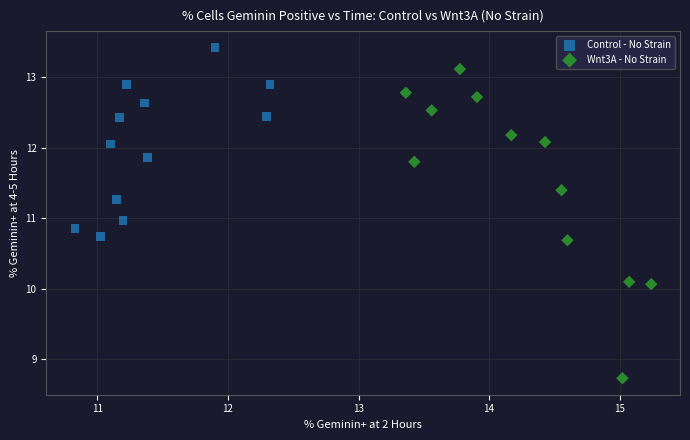

Which series has the largest Y range (max minus min)?

Wnt3A - No Strain